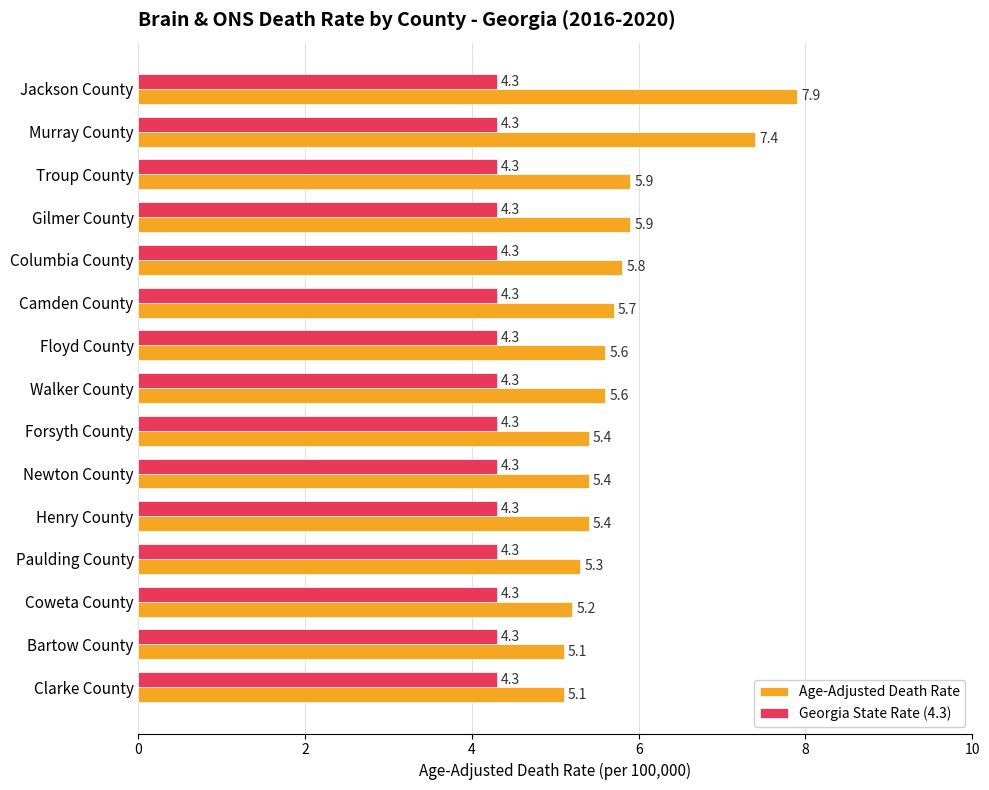

Which series has the largest range (max minus min)?

Age-Adjusted Death Rate